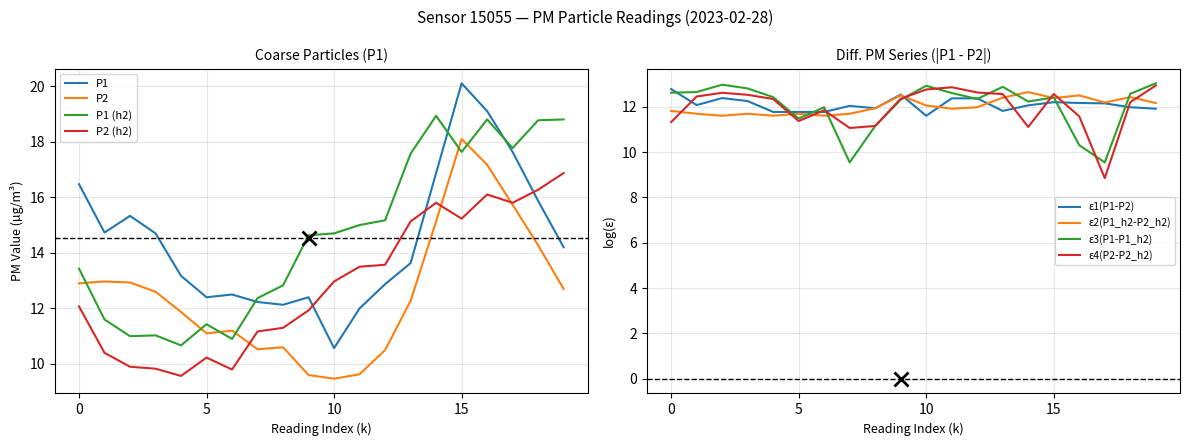

What is the lowest value of the P1 series?

10.6